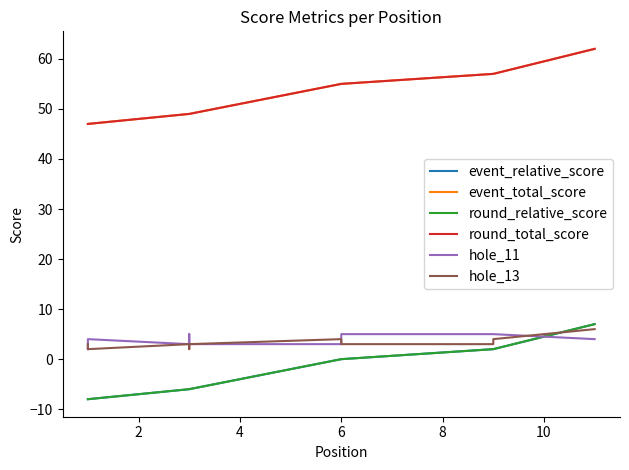

What are all the series names shown in the legend?

event_relative_score, event_total_score, round_relative_score, round_total_score, hole_11, hole_13